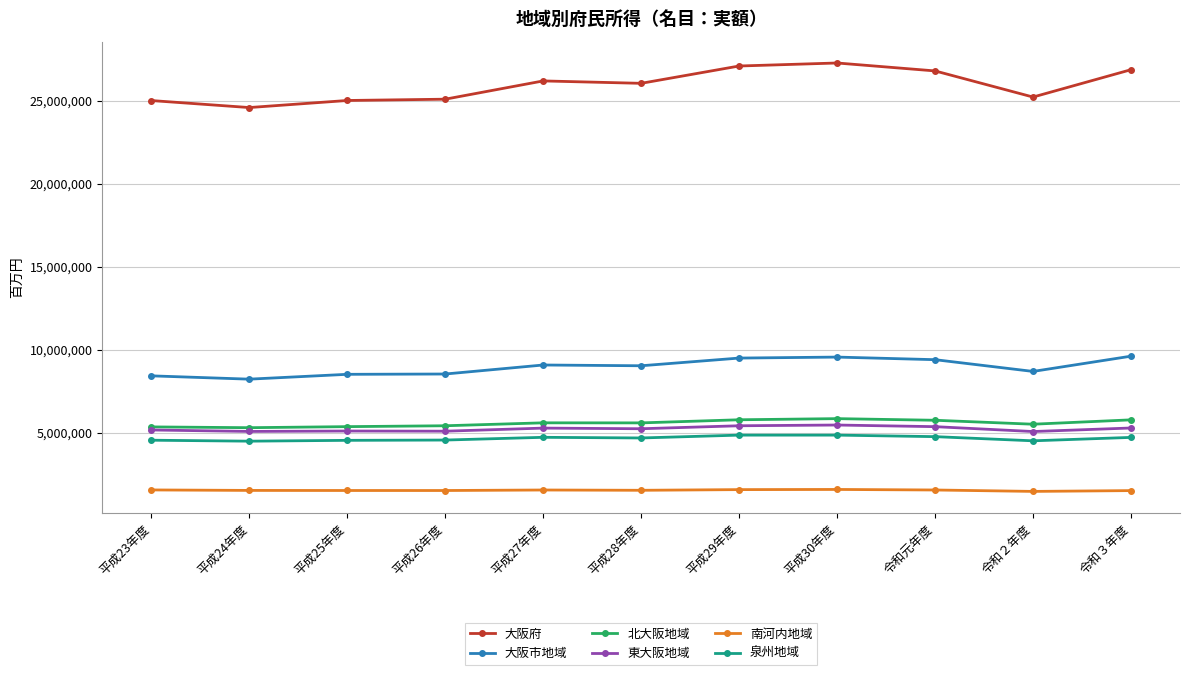

What is the difference between the maximum and minimum values in the 東大阪地域 series?

392196